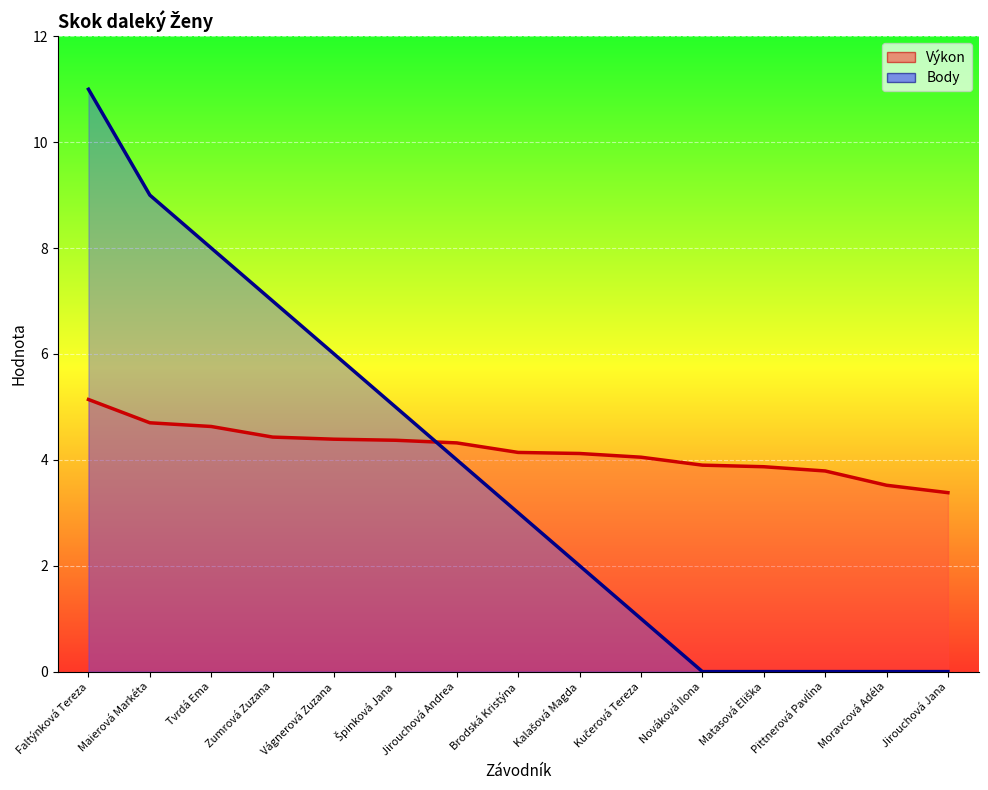

What is the sum of all Body values?

56.0